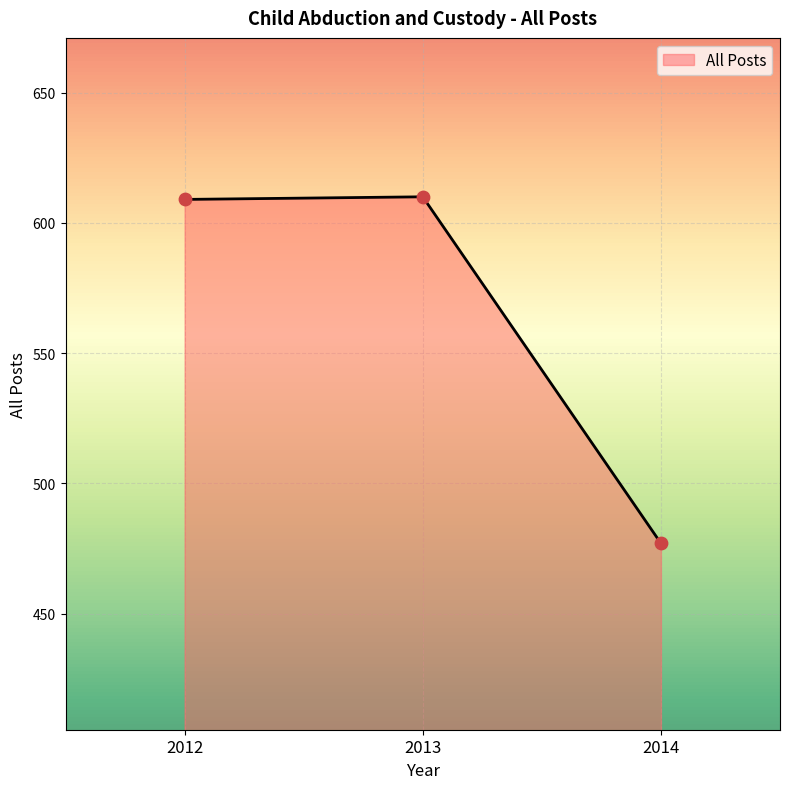

What is the change in value from 2012 to 2014?

-132